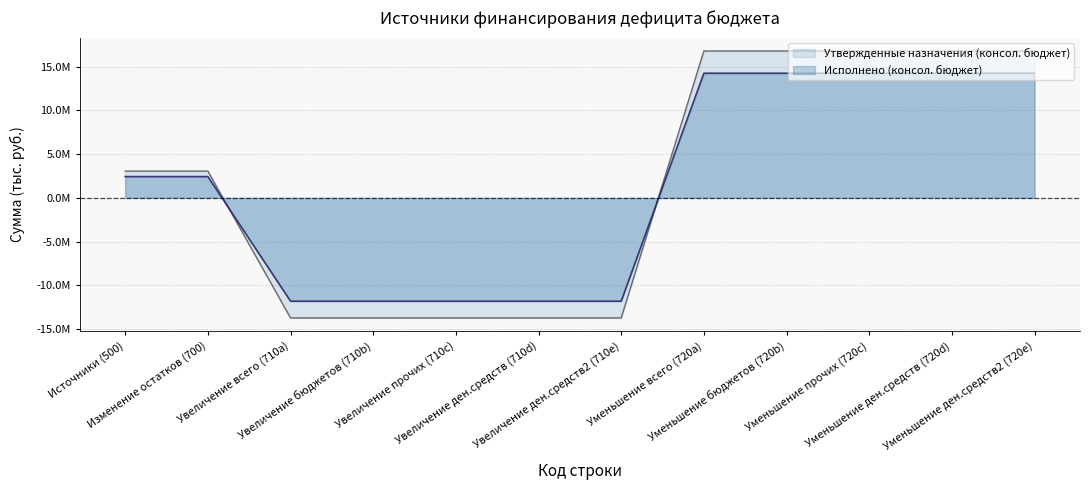

At which category is the sum across all series the highest?

720